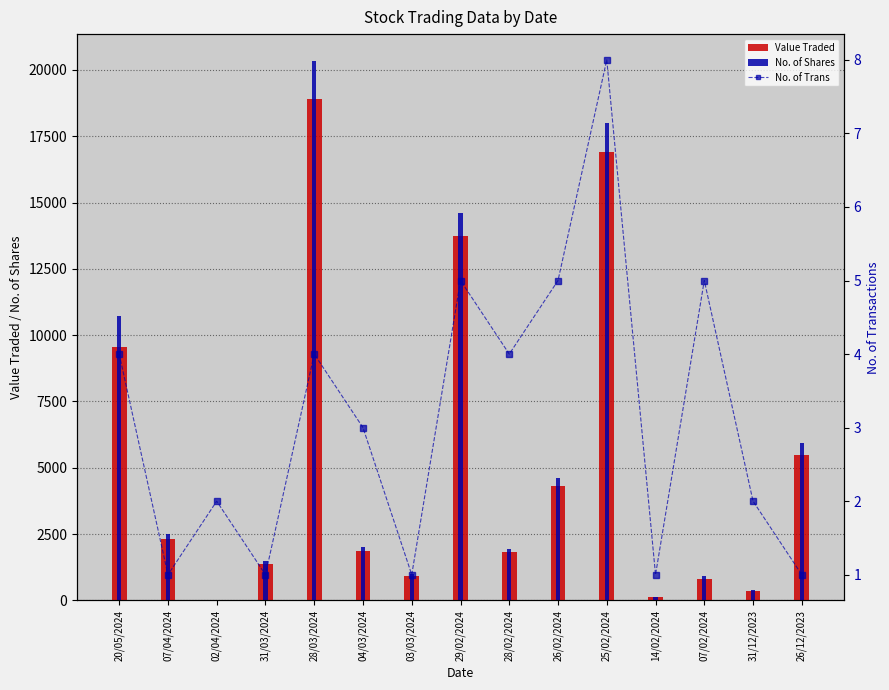

At which category is the sum across all series the highest?

28/03/2024